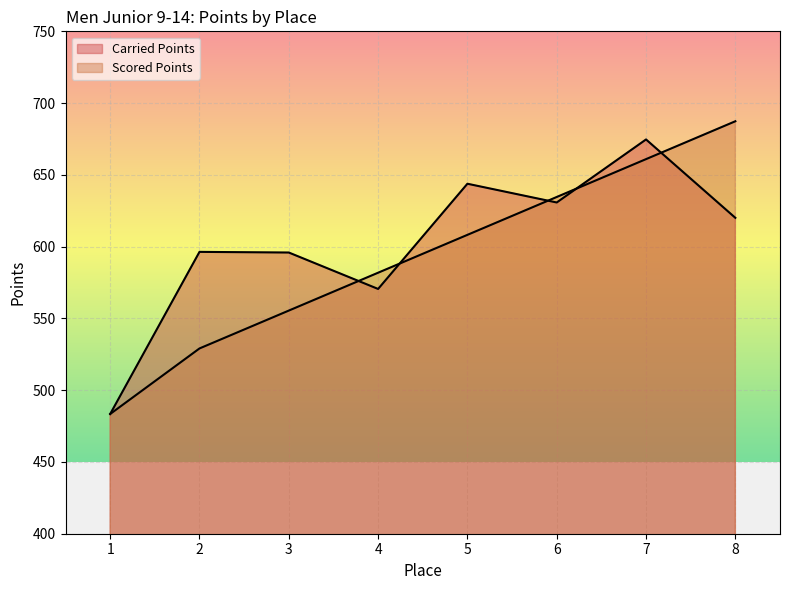

What is the total value across all series at 4?

1152.4